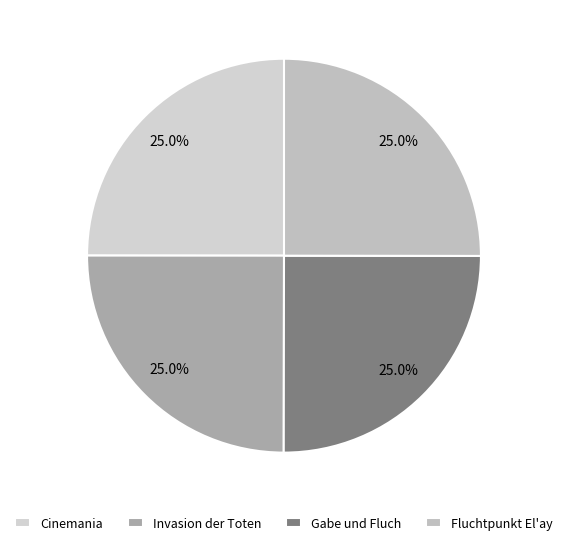

Count the number of slices in the pie.

4